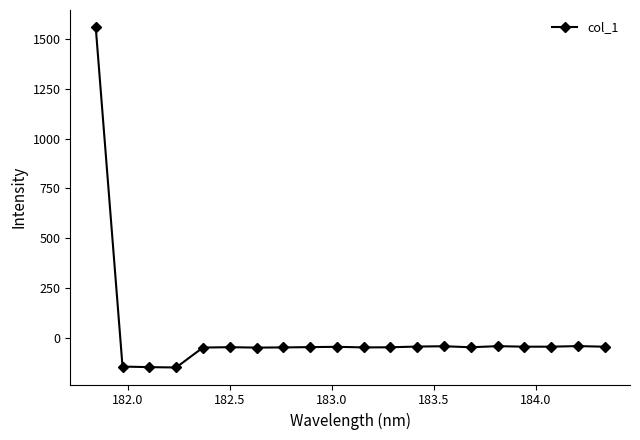

Does the chart display data point markers on the line(s)?

Yes